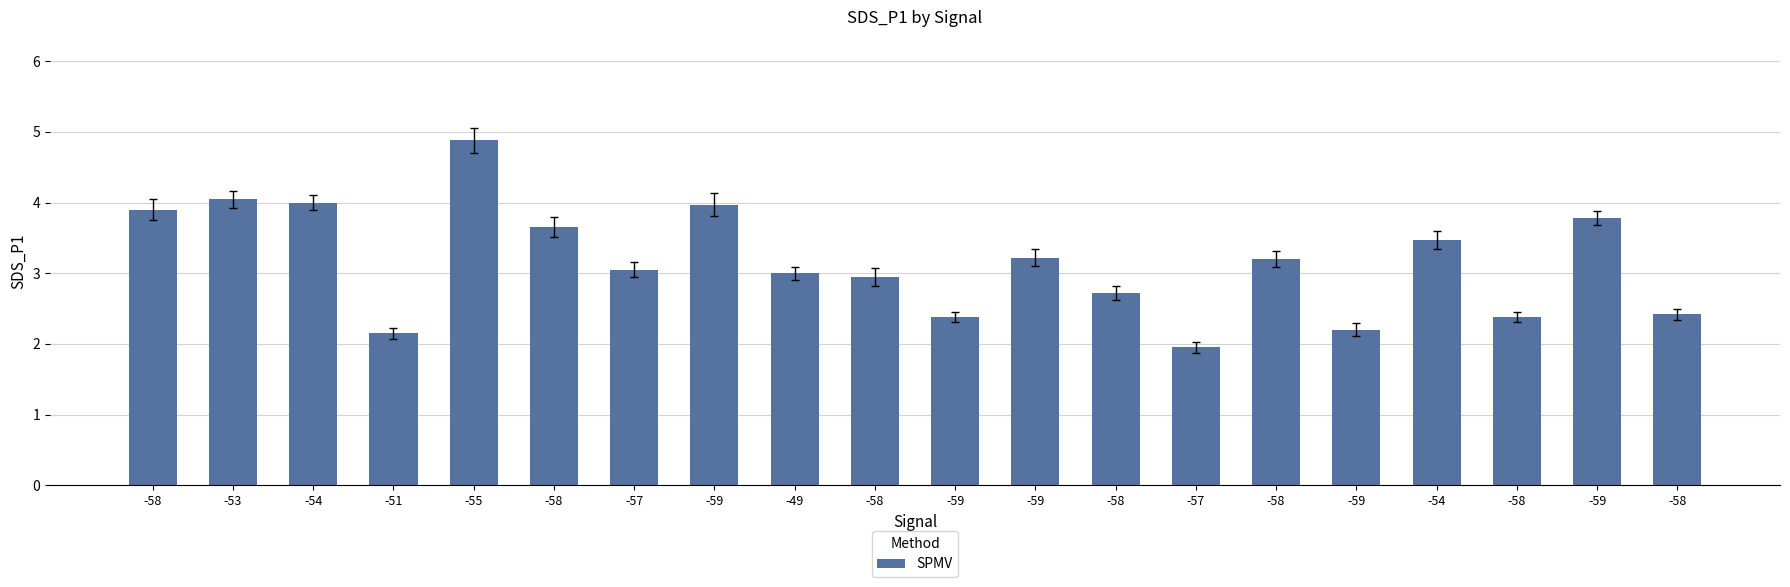

How many data points does each series have?

20